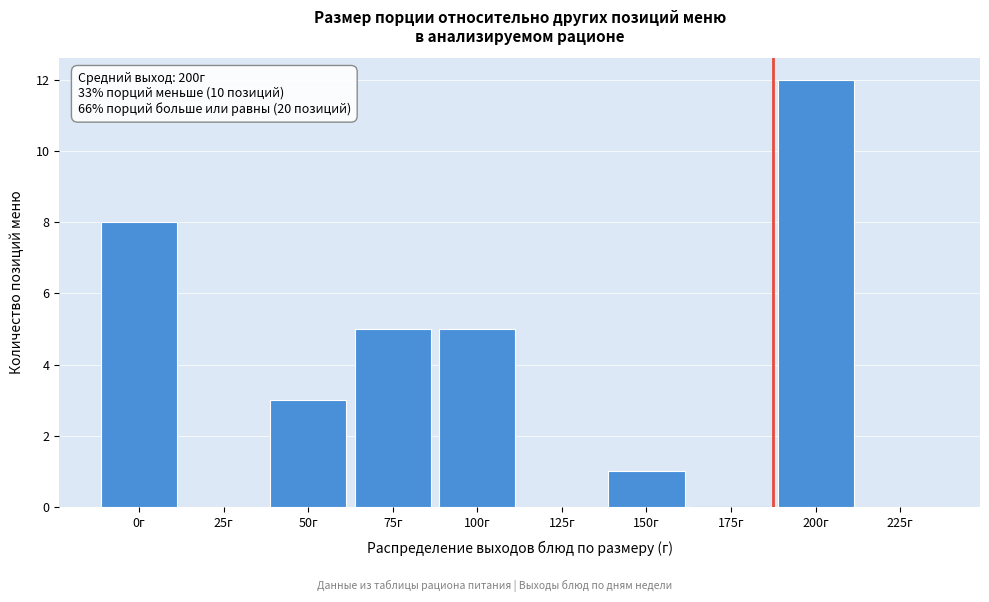

Reading left to right, what are all the values shown in this chart?

0г=8	25г=0	50г=3	75г=5	100г=5	125г=0	150г=1	175г=0	200г=12	225г=0